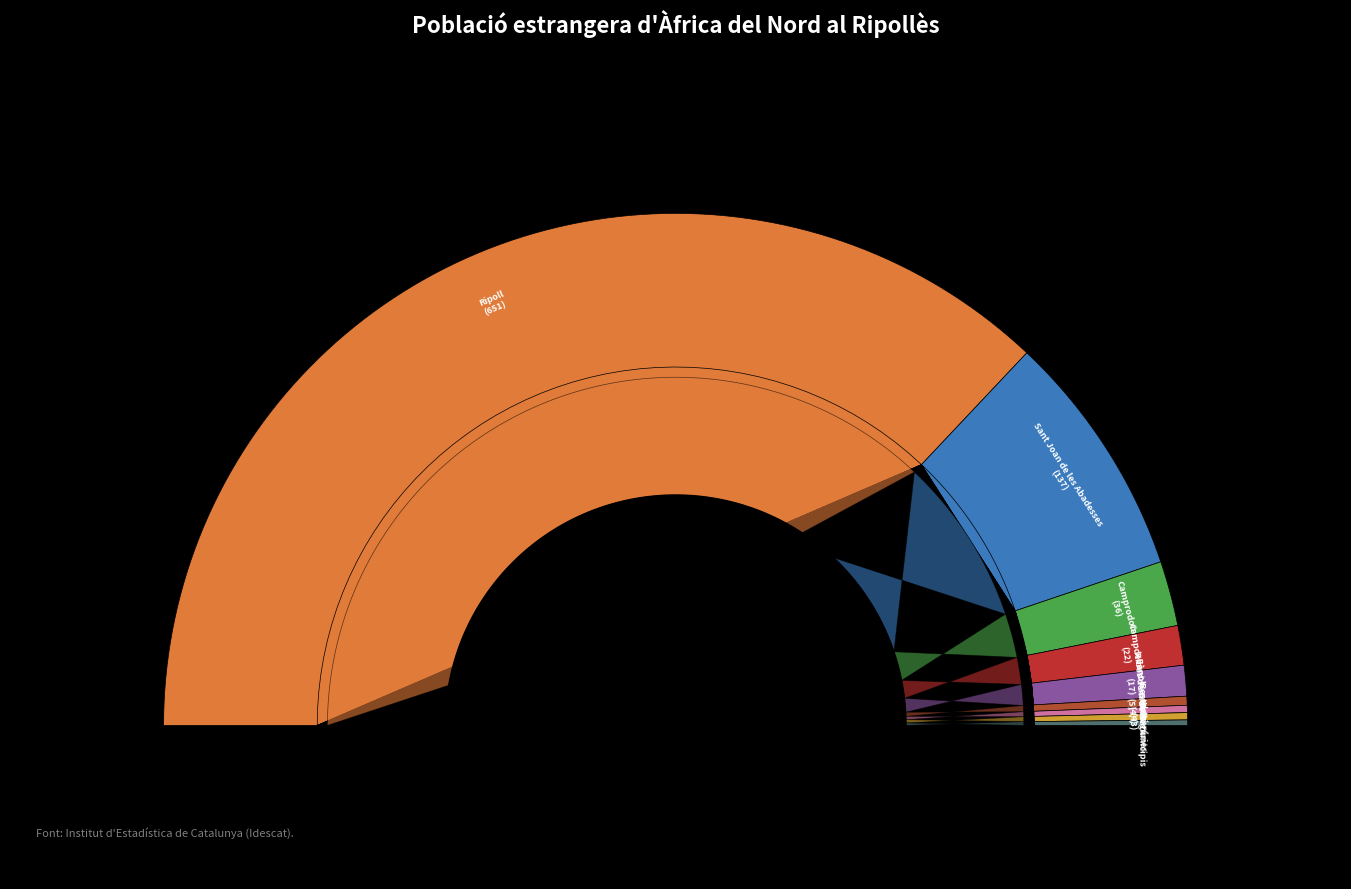

Does Ripoll represent more than half of the total?

Yes